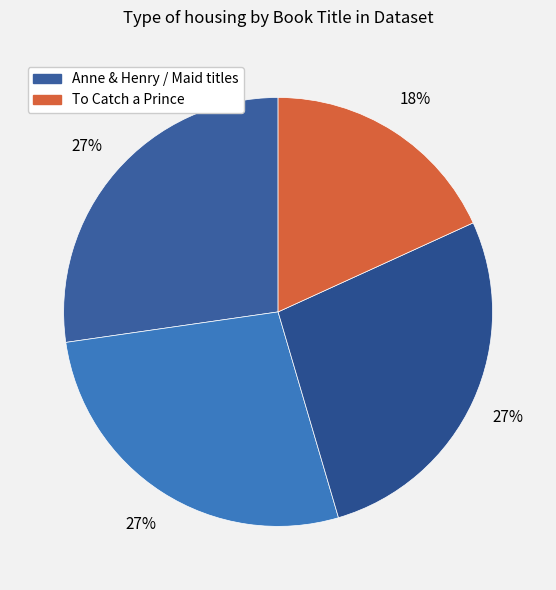

How many slices are in this pie chart?

4